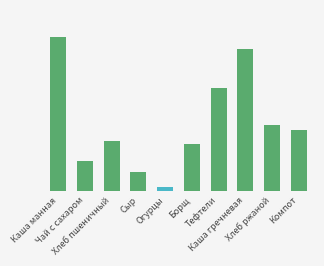

What is the sum of all values?

1290